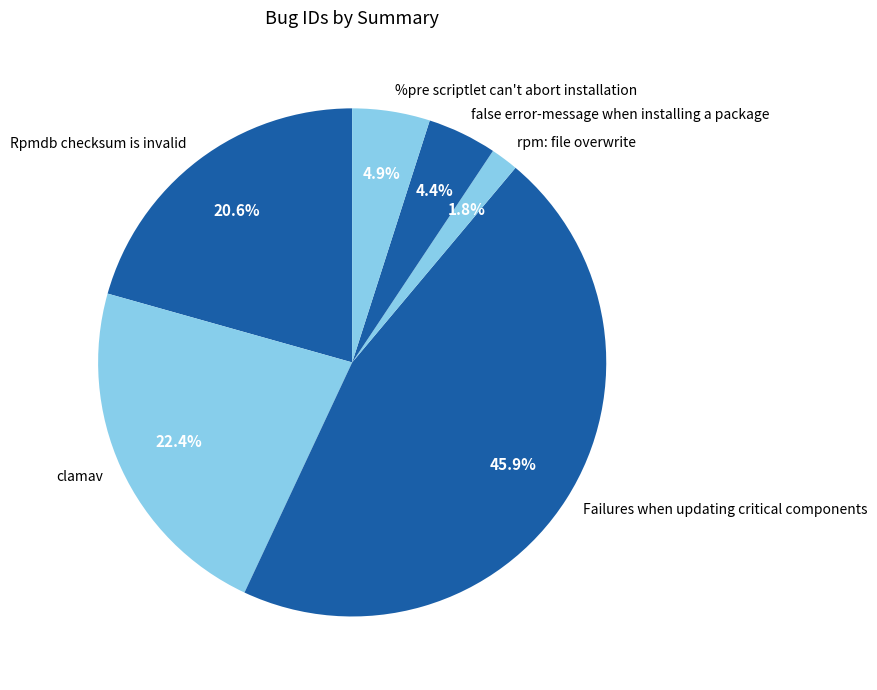

To the nearest percent, what is the average slice percentage?

17%